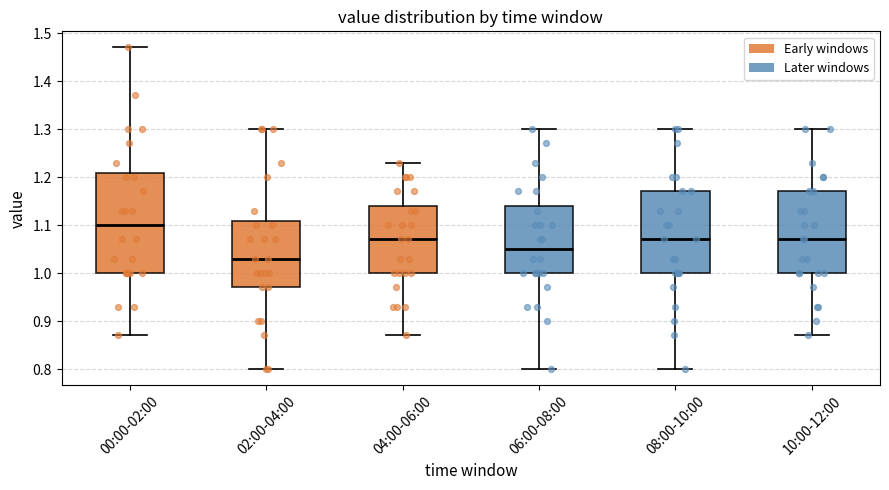

Which box's median line is the lowest?

02:00-04:00